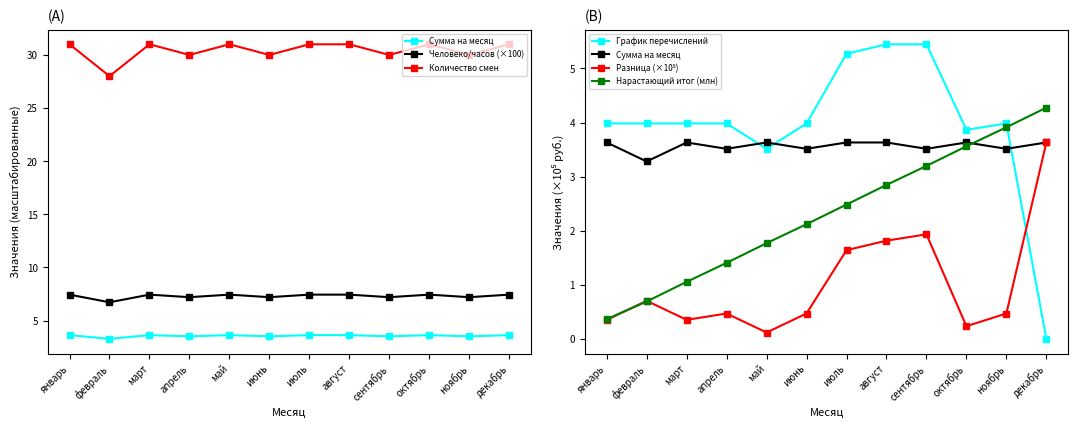

What is the spread (max minus min) of values at август?

29.2